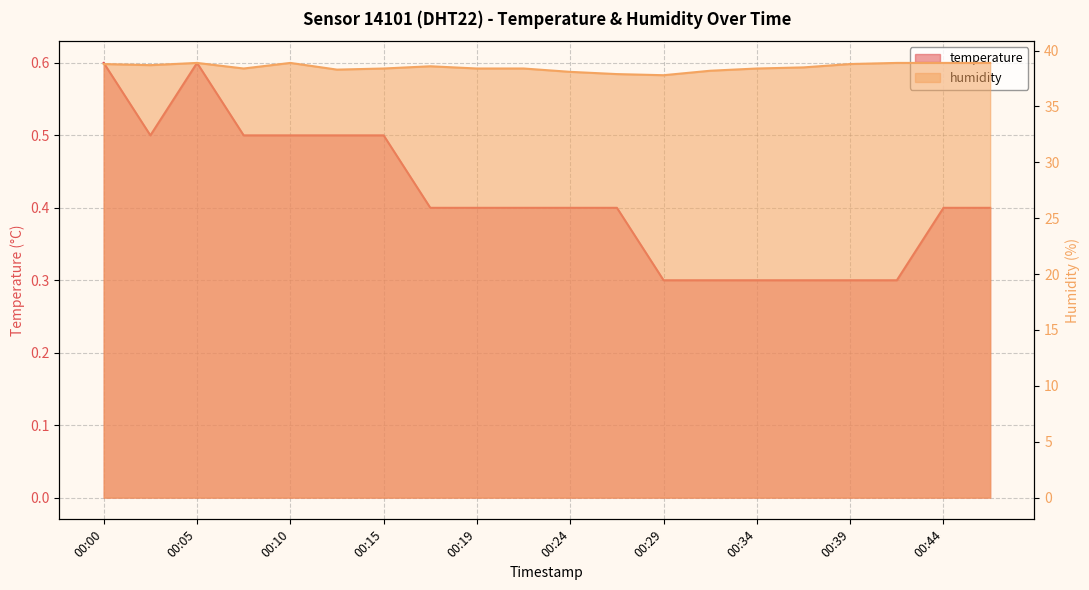

At which label does humidity first exceed 38?

00:00